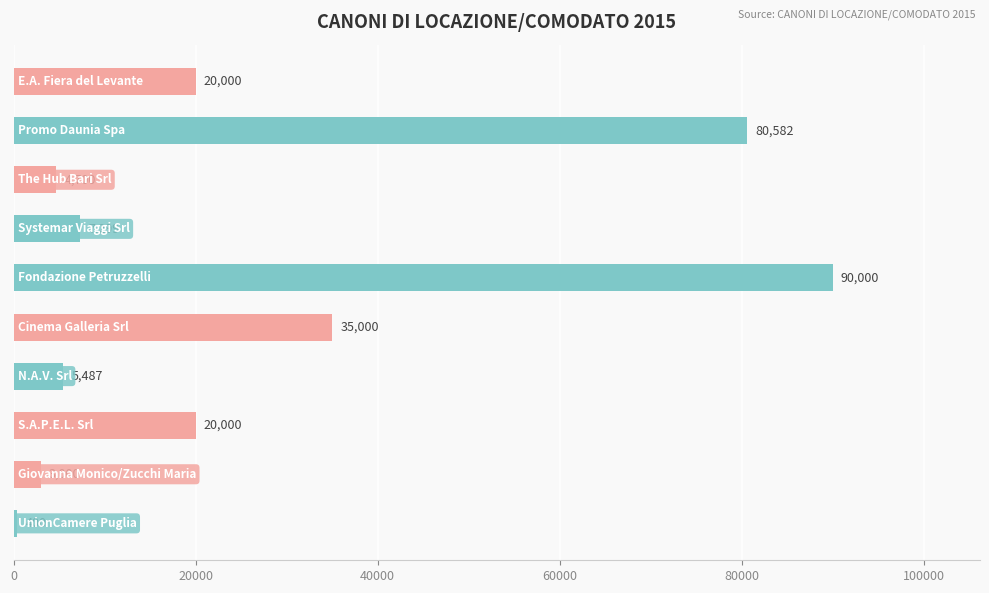

What is the greatest value displayed?

90000.0